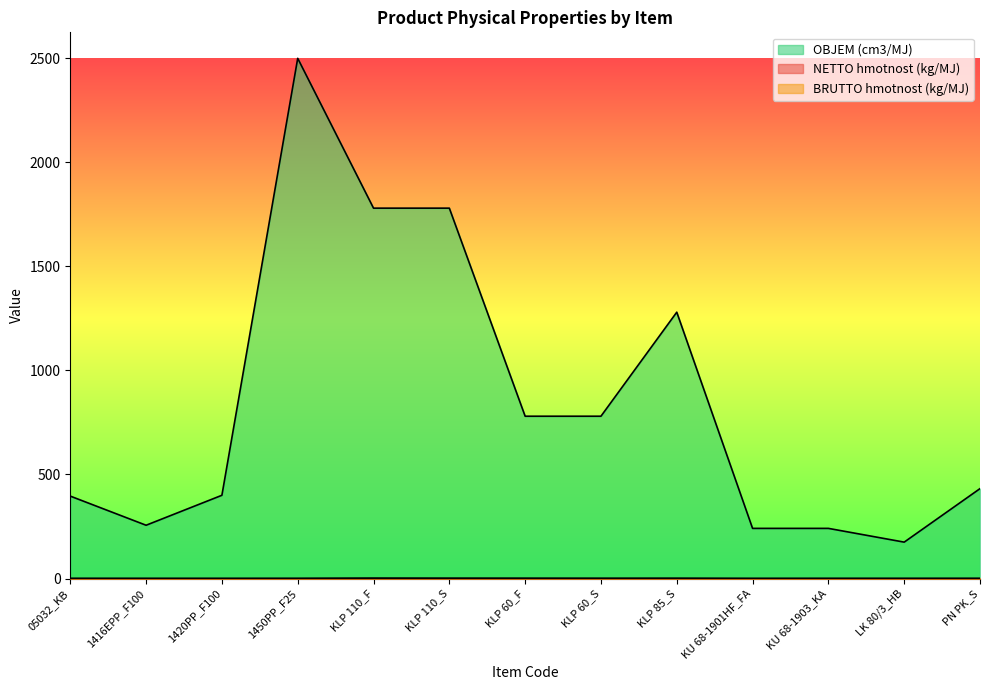

True or false: NETTO hmotnost (kg/MJ) and BRUTTO hmotnost (kg/MJ) cross at least once.

False